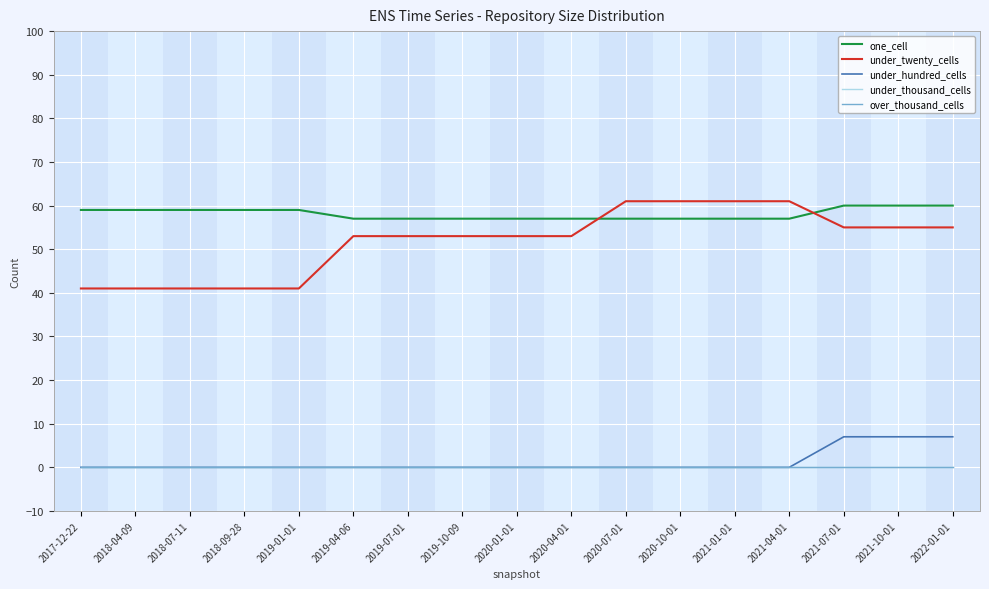

Reading right to left, extract all data points from this chart.

one_cell: 2022-01-01=60	2021-10-01=60	2021-07-01=60	2021-04-01=57	2021-01-01=57	2020-10-01=57	2020-07-01=57	2020-04-01=57	2020-01-01=57	2019-10-09=57	2019-07-01=57	2019-04-06=57	2019-01-01=59	2018-09-28=59	2018-07-11=59	2018-04-09=59	2017-12-22=59
under_twenty_cells: 2022-01-01=55	2021-10-01=55	2021-07-01=55	2021-04-01=61	2021-01-01=61	2020-10-01=61	2020-07-01=61	2020-04-01=53	2020-01-01=53	2019-10-09=53	2019-07-01=53	2019-04-06=53	2019-01-01=41	2018-09-28=41	2018-07-11=41	2018-04-09=41	2017-12-22=41
under_hundred_cells: 2022-01-01=7	2021-10-01=7	2021-07-01=7	2021-04-01=0	2021-01-01=0	2020-10-01=0	2020-07-01=0	2020-04-01=0	2020-01-01=0	2019-10-09=0	2019-07-01=0	2019-04-06=0	2019-01-01=0	2018-09-28=0	2018-07-11=0	2018-04-09=0	2017-12-22=0
under_thousand_cells: 2022-01-01=0	2021-10-01=0	2021-07-01=0	2021-04-01=0	2021-01-01=0	2020-10-01=0	2020-07-01=0	2020-04-01=0	2020-01-01=0	2019-10-09=0	2019-07-01=0	2019-04-06=0	2019-01-01=0	2018-09-28=0	2018-07-11=0	2018-04-09=0	2017-12-22=0
over_thousand_cells: 2022-01-01=0	2021-10-01=0	2021-07-01=0	2021-04-01=0	2021-01-01=0	2020-10-01=0	2020-07-01=0	2020-04-01=0	2020-01-01=0	2019-10-09=0	2019-07-01=0	2019-04-06=0	2019-01-01=0	2018-09-28=0	2018-07-11=0	2018-04-09=0	2017-12-22=0